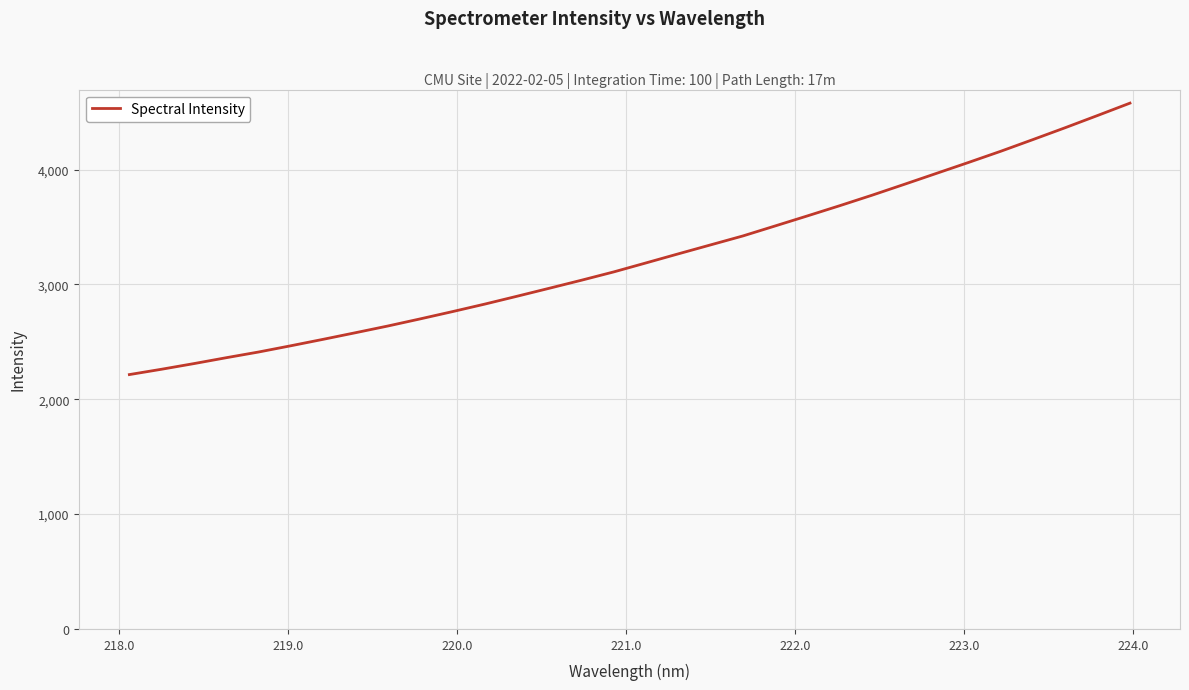

What is the difference between the maximum and minimum values?

2363.9